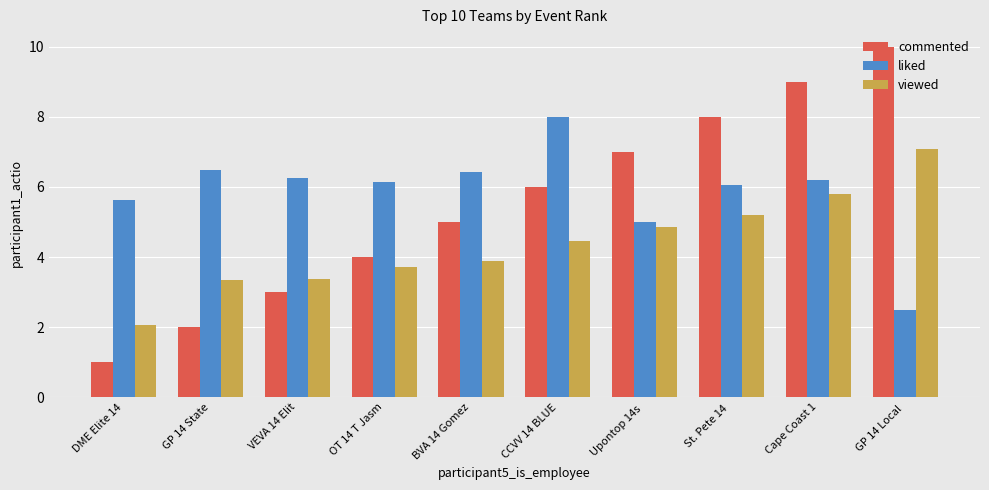

What is the difference between the viewed values at Upontop 14s  and GP 14 Local ?

2.2